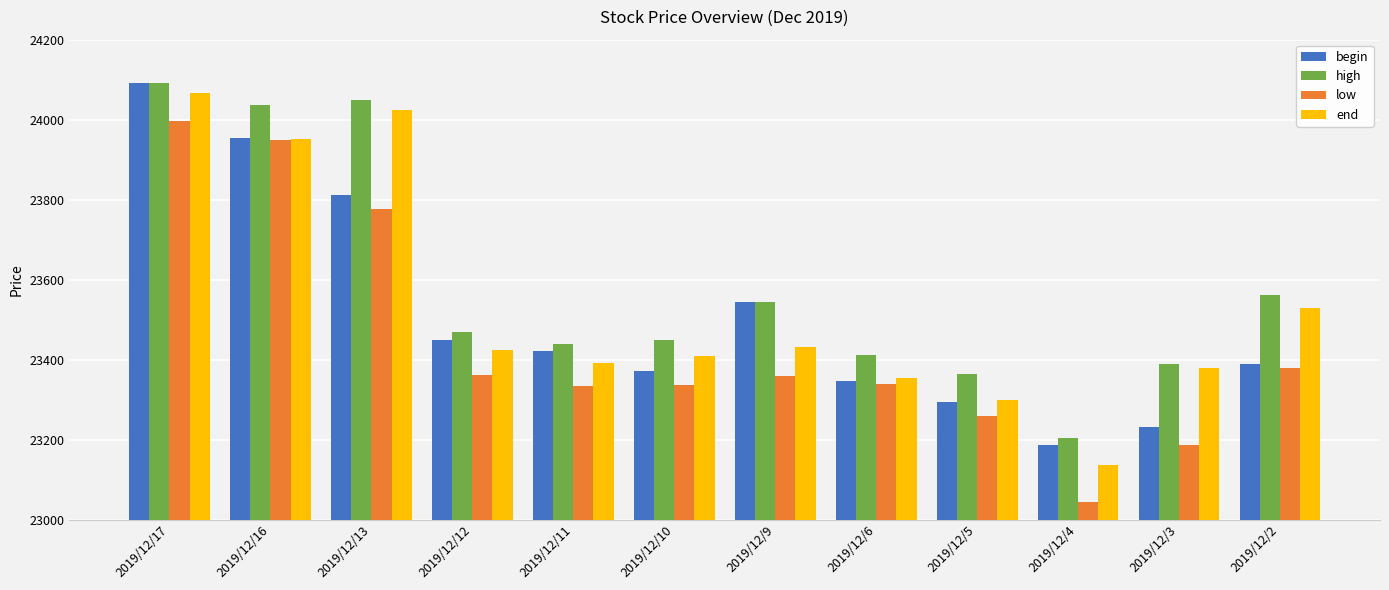

What is the spread (max minus min) of values at 2019/12/17?

94.6